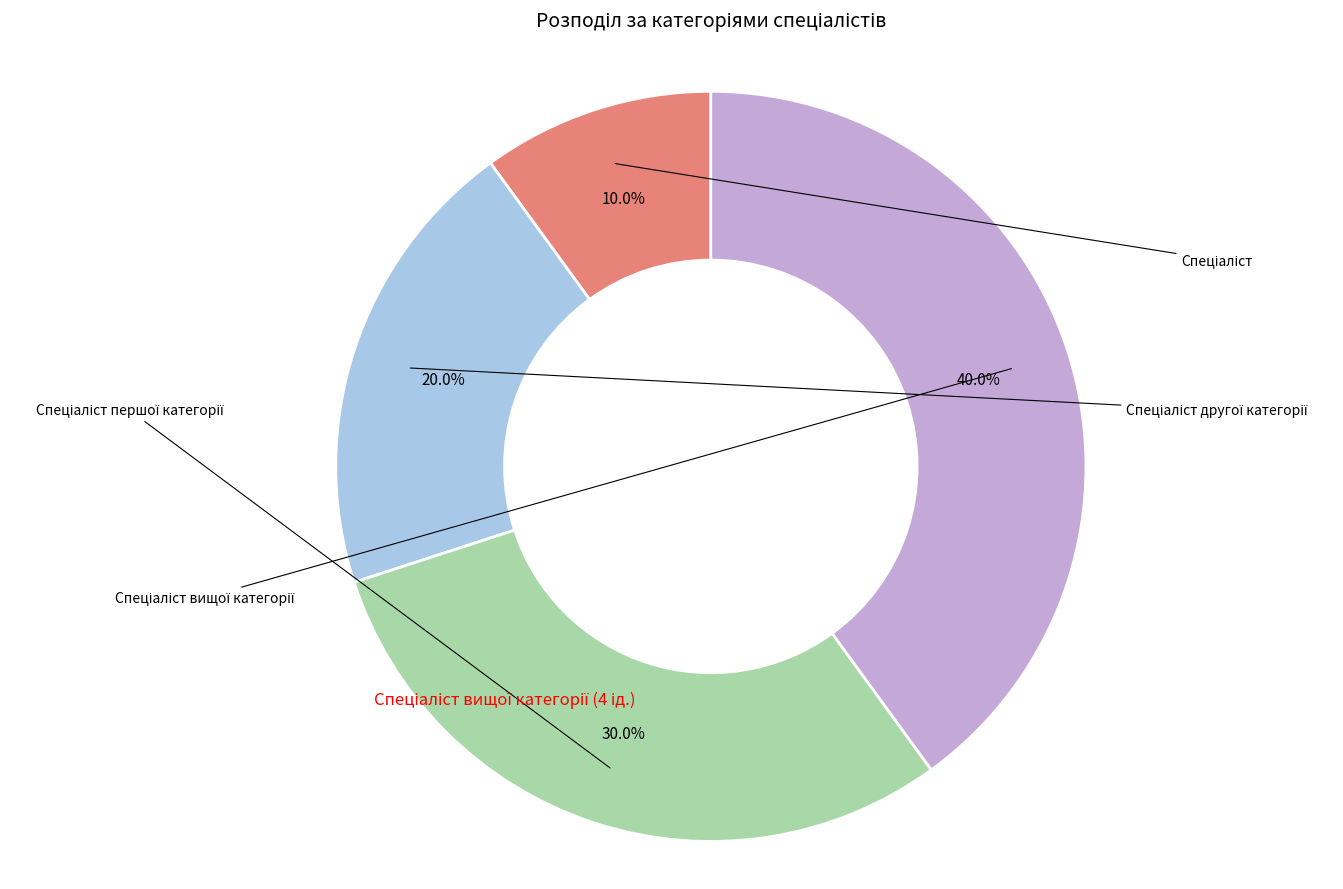

Is there a majority slice in this chart?

No